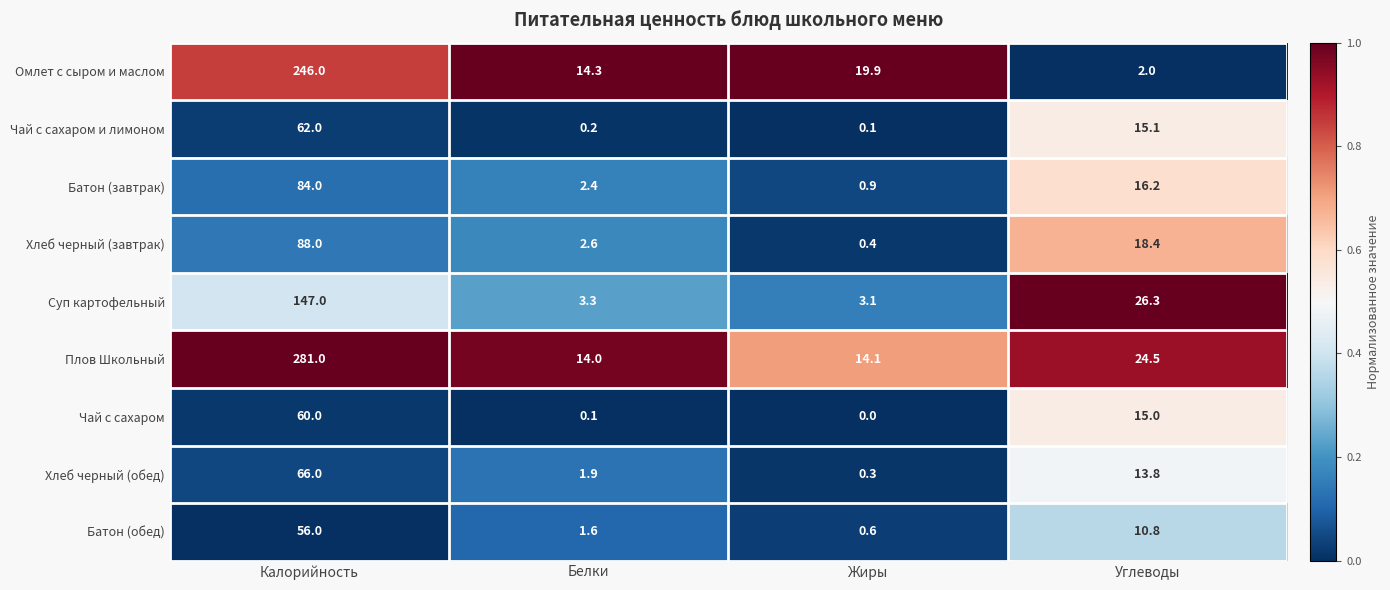

Which series has the widest spread of values?

Плов Школьный